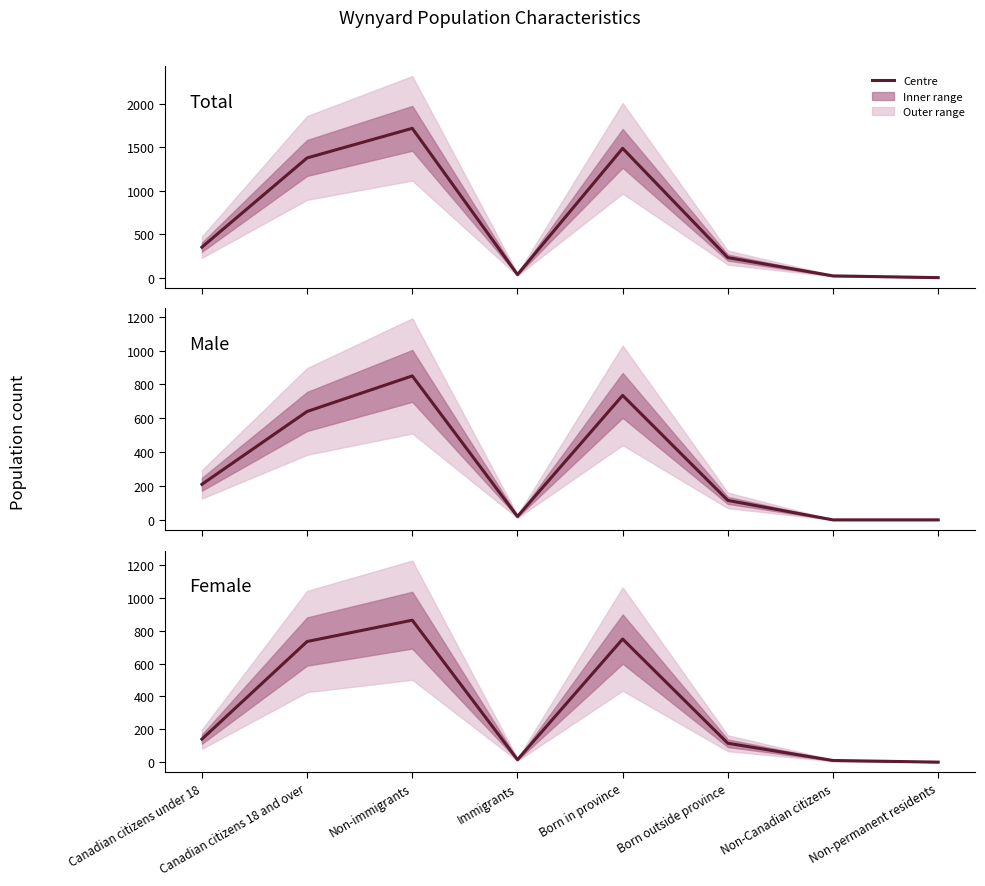

True or false: Female and Male cross at least once.

True